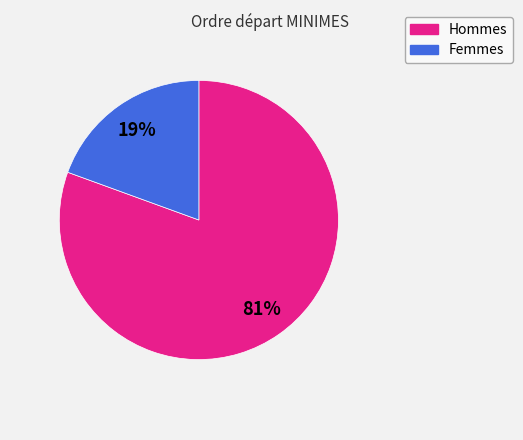

To the nearest percent, what is the average slice percentage?

50%